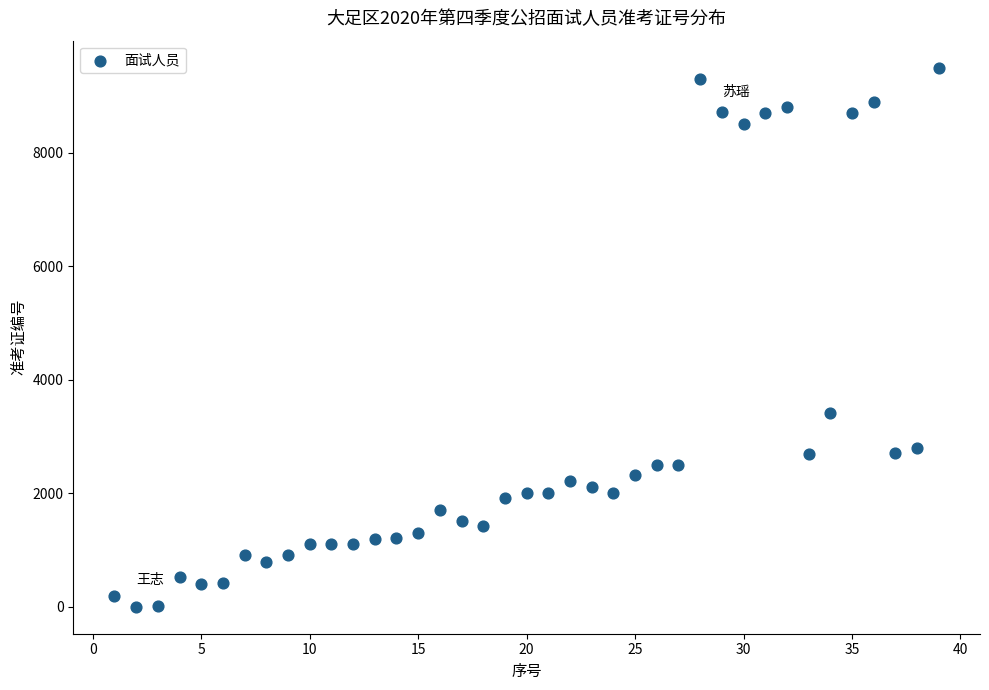

What is the range of X values (max minus min)?

38